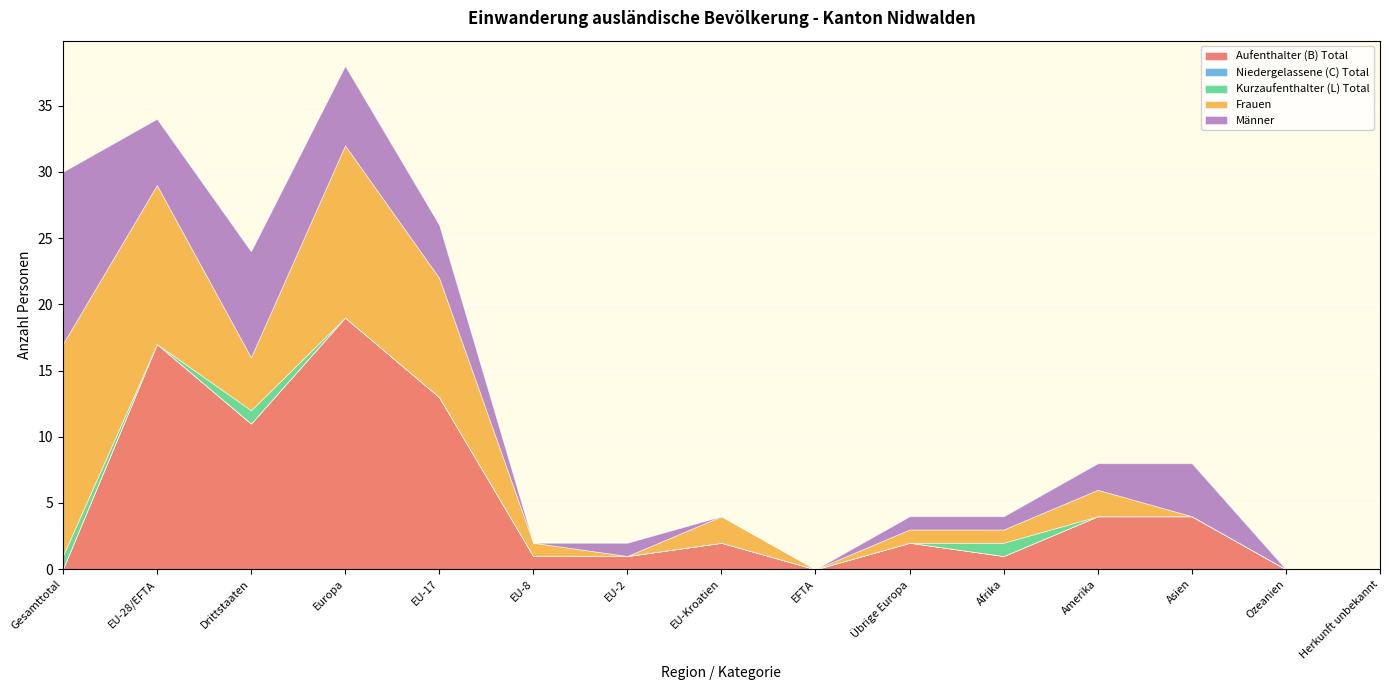

What is the label of the 13th point from the right?

Drittstaaten